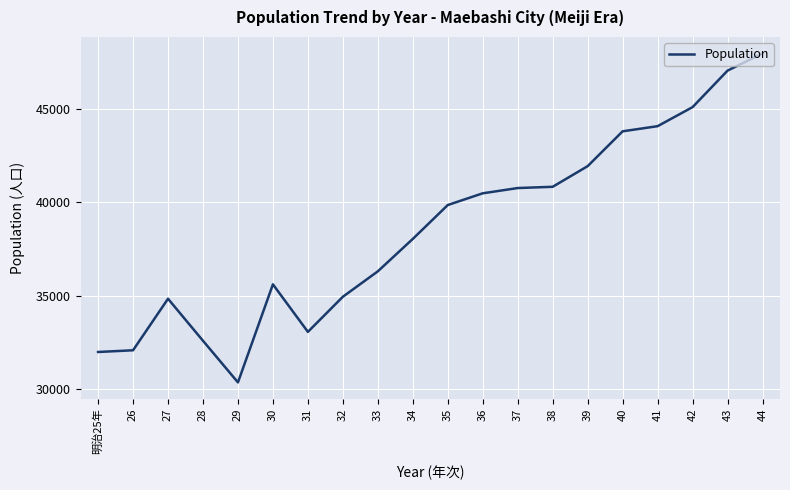

Read the value at 34.

38039